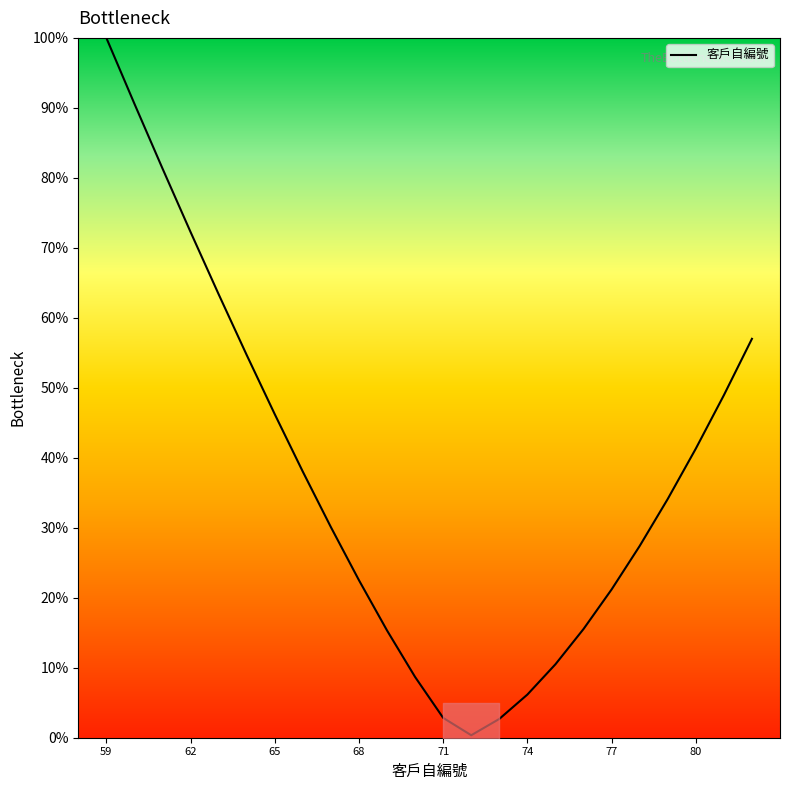

At which label does 客戶自編號 reach its peak?

59